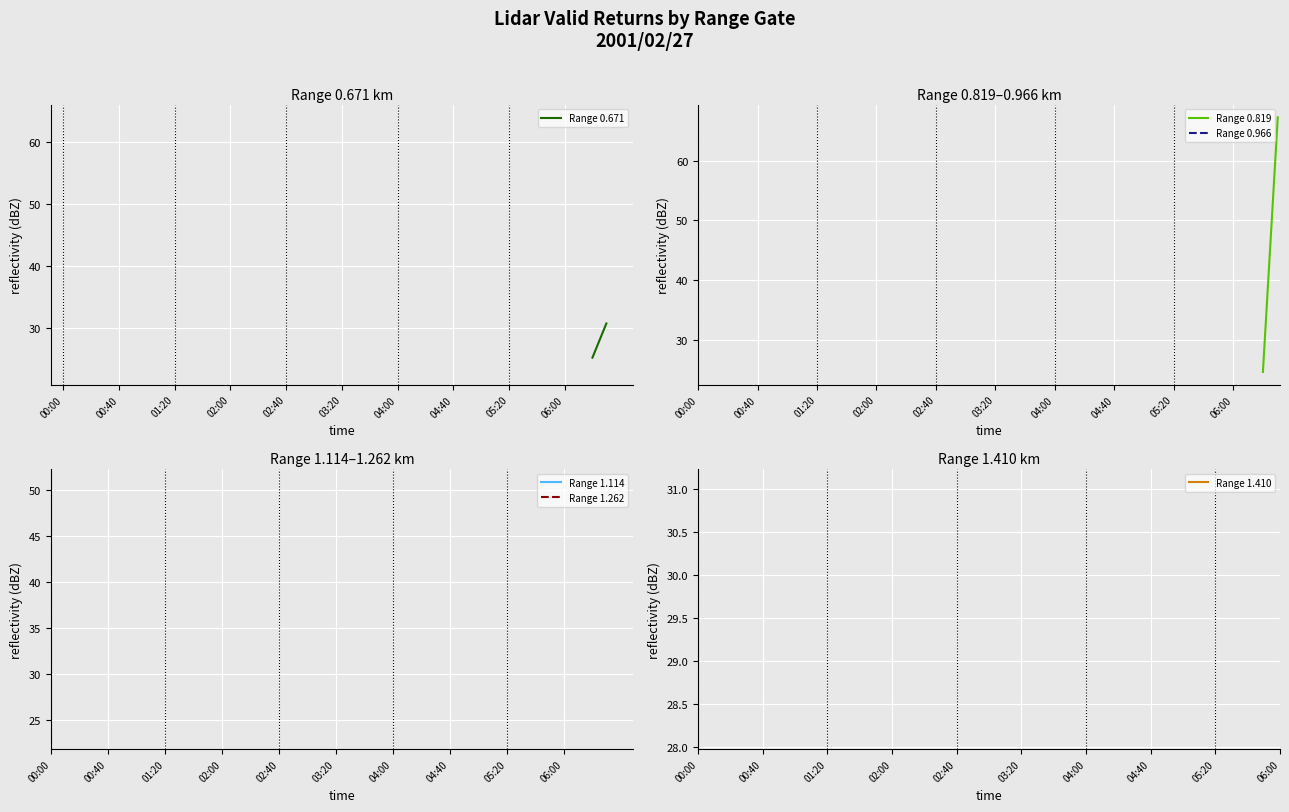

What position from the left is 00:40?

5